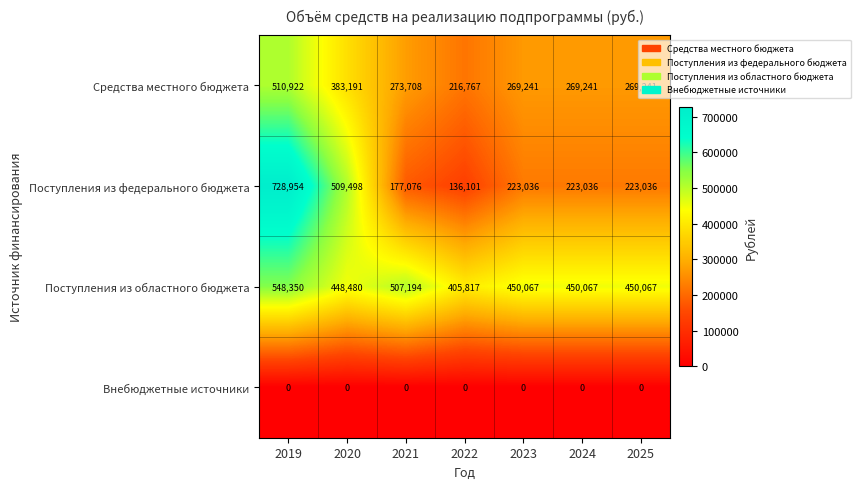

What is the spread (max minus min) of values at 2021?

507194